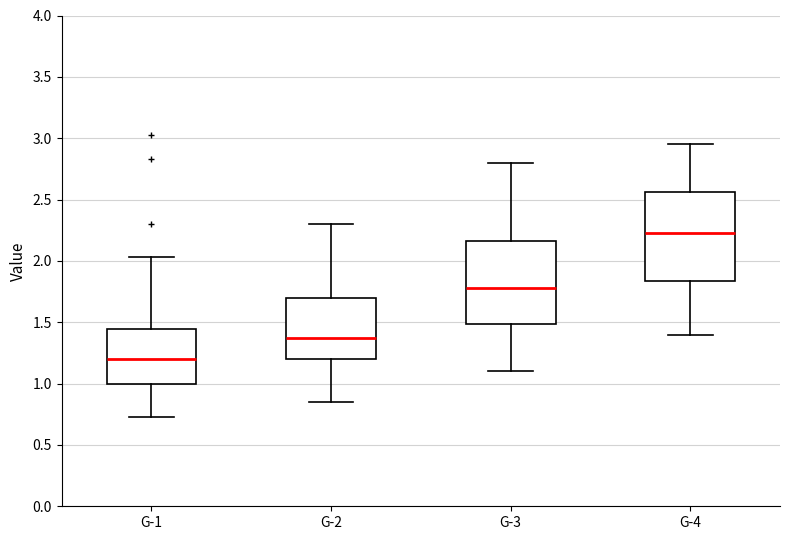

Where is the lower edge of the box for G-3 on the y-axis? The values are not printed on the chart, so give them approximately, as read against the axis.

1.50